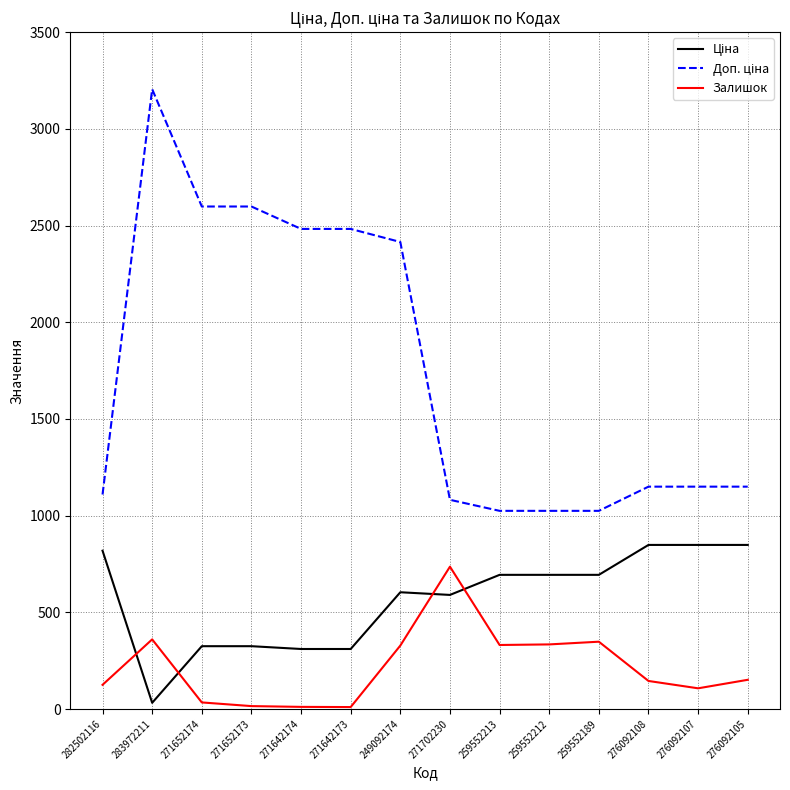

The value of Залишок at 259552212 is 586.7. True or false?

False